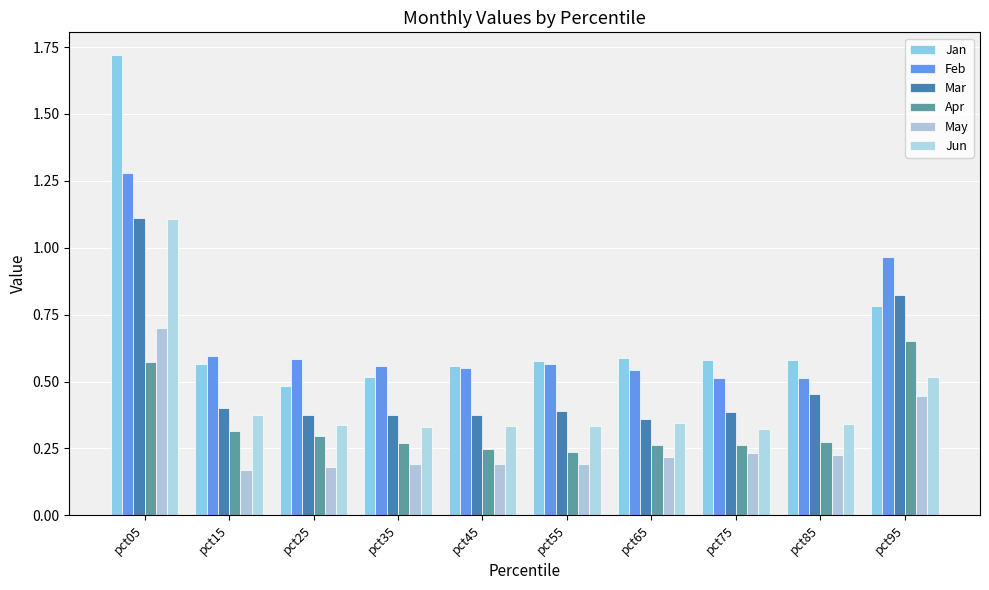

Reading left to right, list all the values displayed in this chart.

Jan: 1.7	0.6	0.5	0.5	0.6	0.6	0.6	0.6	0.6	0.8
Feb: 1.3	0.6	0.6	0.6	0.6	0.6	0.5	0.5	0.5	1.0
Mar: 1.1	0.4	0.4	0.4	0.4	0.4	0.4	0.4	0.5	0.8
Apr: 0.6	0.3	0.3	0.3	0.2	0.2	0.3	0.3	0.3	0.7
May: 0.7	0.2	0.2	0.2	0.2	0.2	0.2	0.2	0.2	0.4
Jun: 1.1	0.4	0.3	0.3	0.3	0.3	0.3	0.3	0.3	0.5